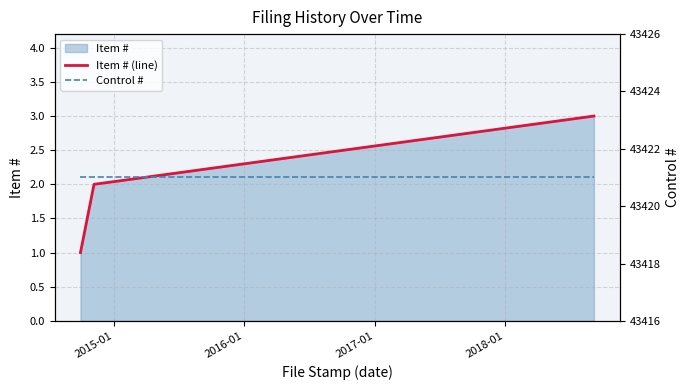

Reading left to right, list all the values displayed in this chart.

Item # (line): 1	2	3
Control #: 43421	43421	43421